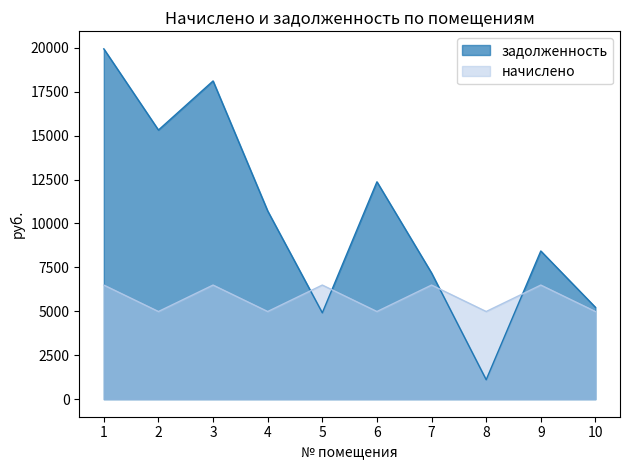

What is the value of the начислено point at the 7th from the left?

6494.4